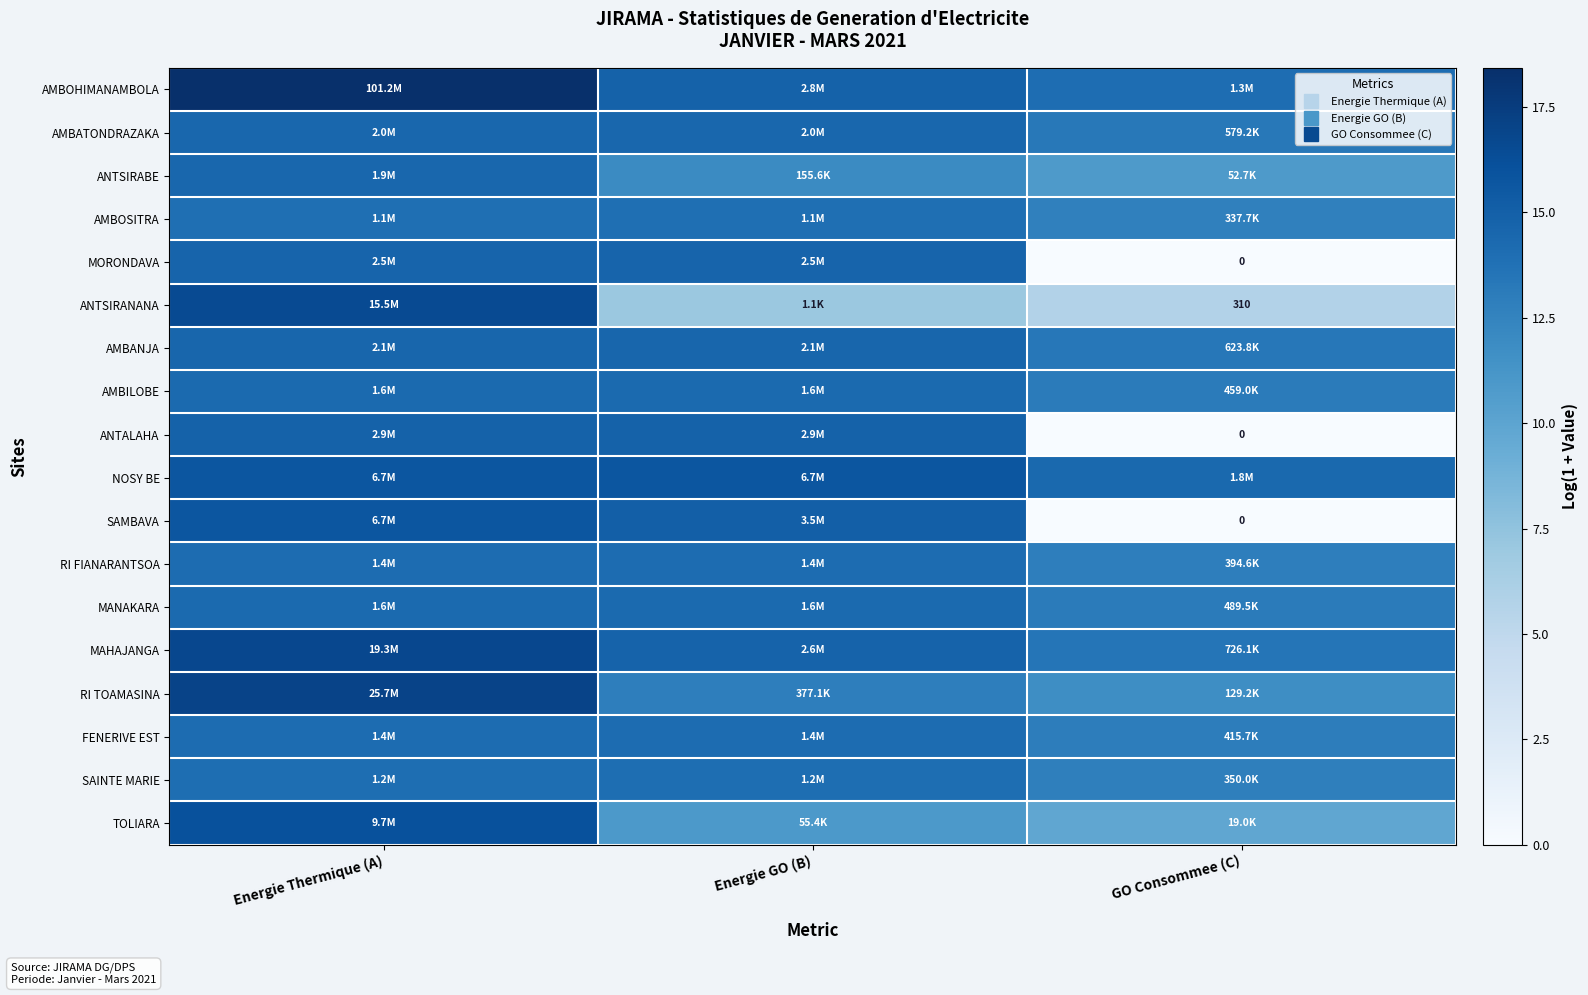

At Energie Thermique (A), list the series in order from smallest to largest.

AMBOSITRA, SAINTE MARIE, FENERIVE EST, RI FIANARANTSOA, MANAKARA, AMBILOBE, ANTSIRABE, AMBATONDRAZAKA, AMBANJA, MORONDAVA, ANTALAHA, NOSY BE, SAMBAVA, TOLIARA, ANTSIRANANA, MAHAJANGA, RI TOAMASINA, AMBOHIMANAMBOLA